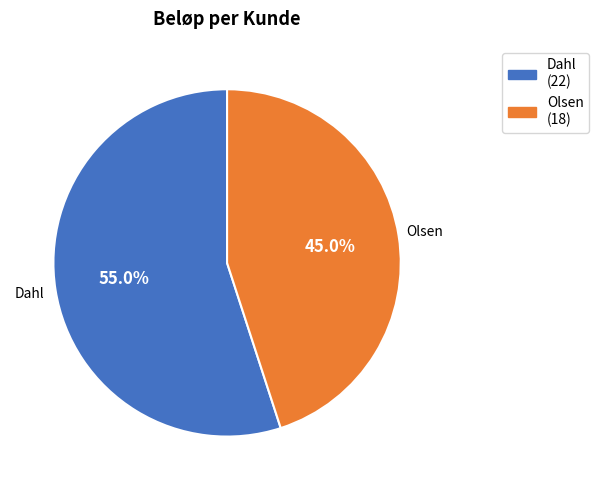

What percentage is NOT represented by Olsen?

55.0%